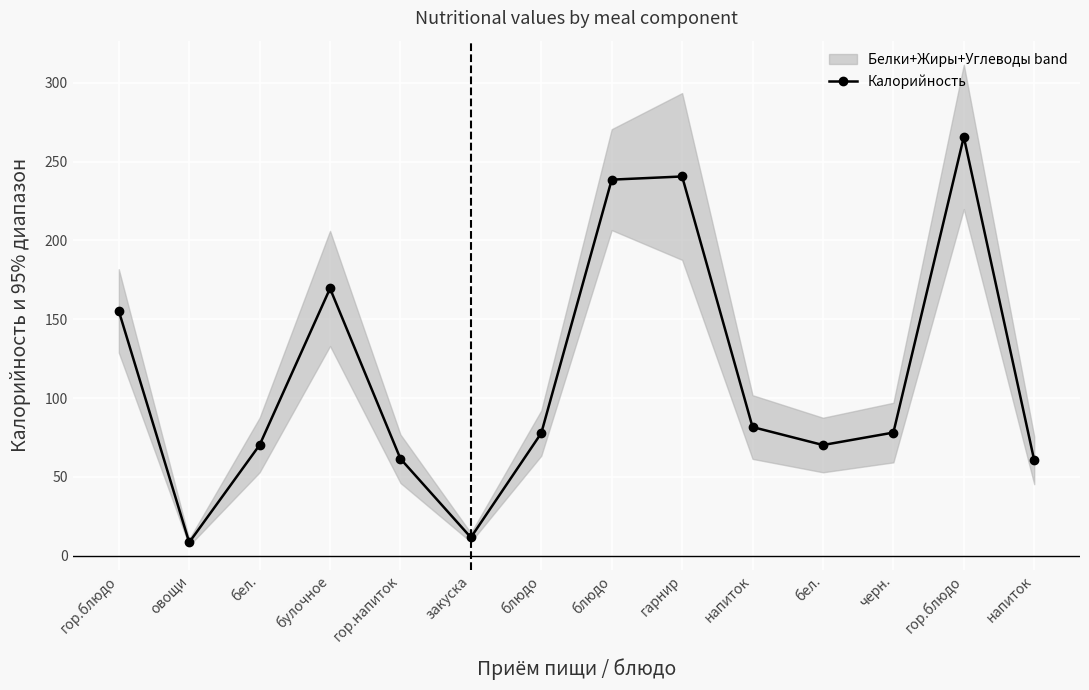

Approximately how many times larger is the value at черн. compared to бел.?

1.1